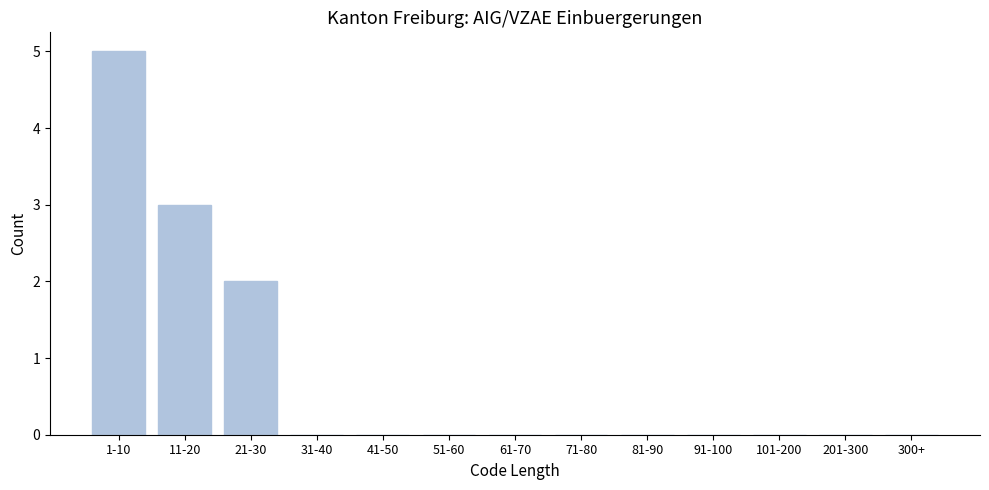

Reading left to right, what are all the values shown in this chart?

1-10=5	11-20=3	21-30=2	31-40=0	41-50=0	51-60=0	61-70=0	71-80=0	81-90=0	91-100=0	101-200=0	201-300=0	300+=0